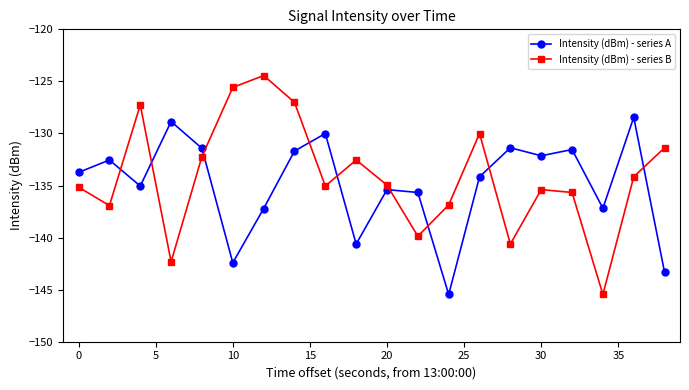

List the series in order of their peak value, lowest first.

Intensity (dBm) - series A, Intensity (dBm) - series B